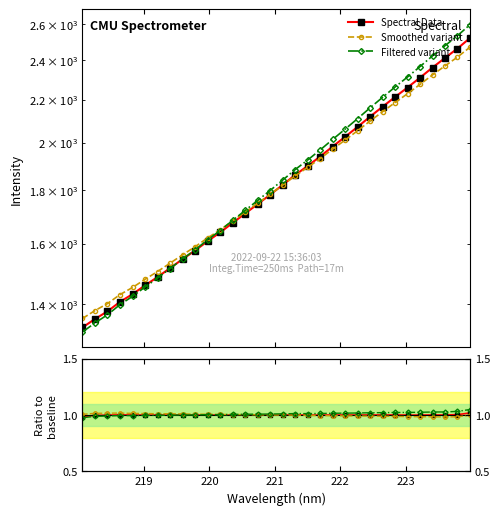

What is the value of the Filtered variant point at the 26th from the left?

1.0